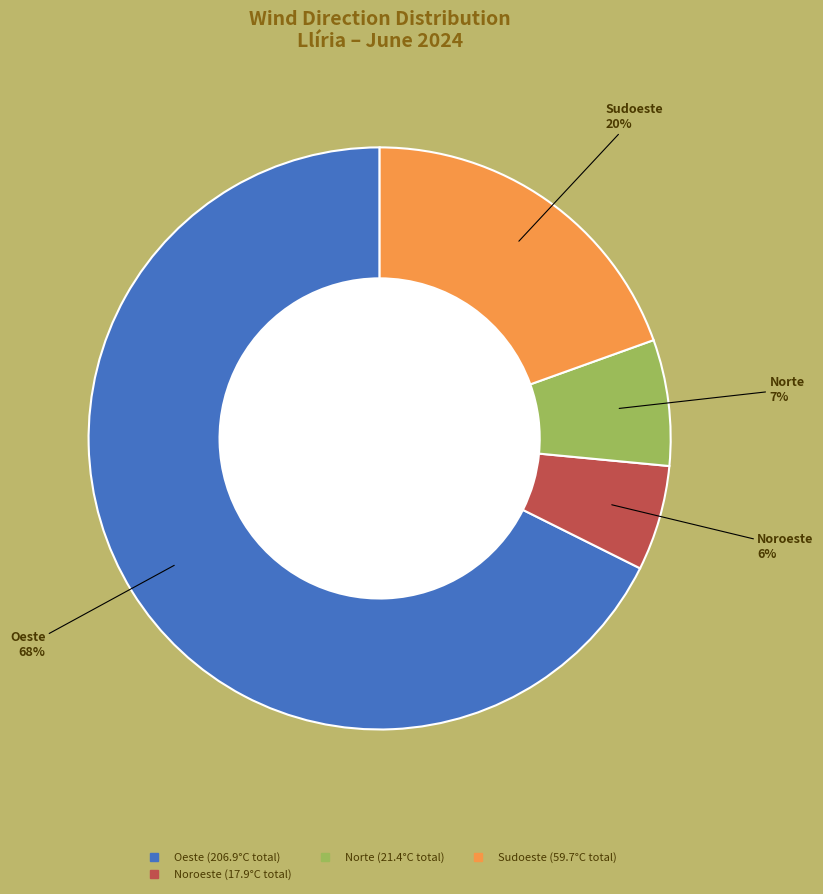

Is there a majority slice in this chart?

Yes